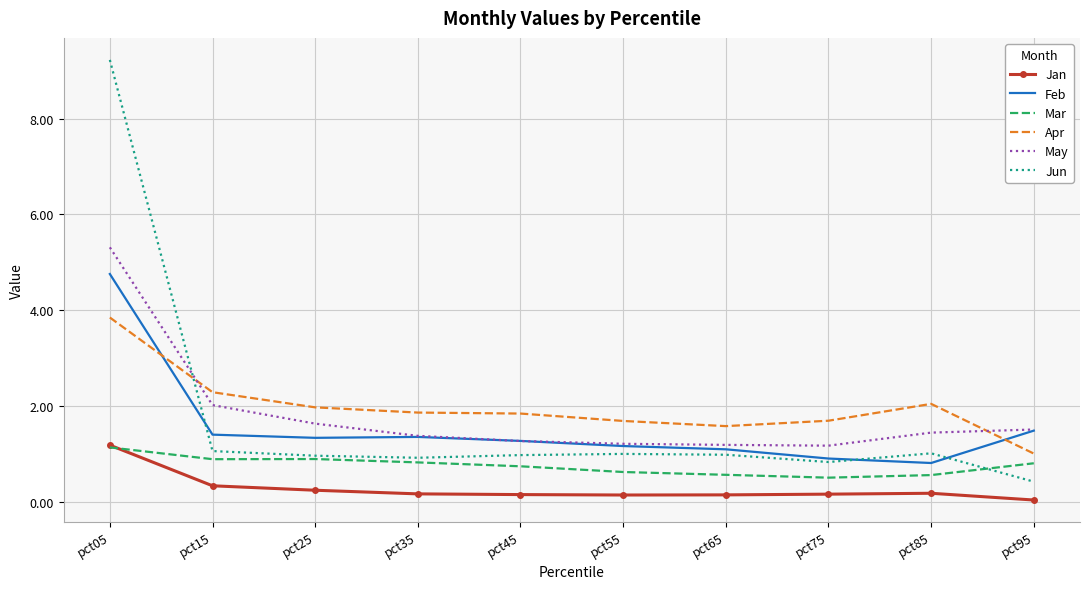

At which label is May closest to 3?

pct15